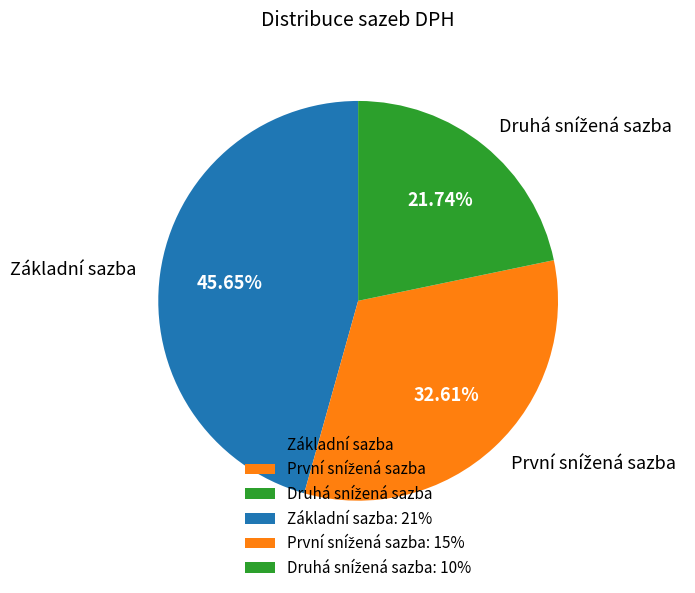

Does Základní sazba represent more than half of the total?

No